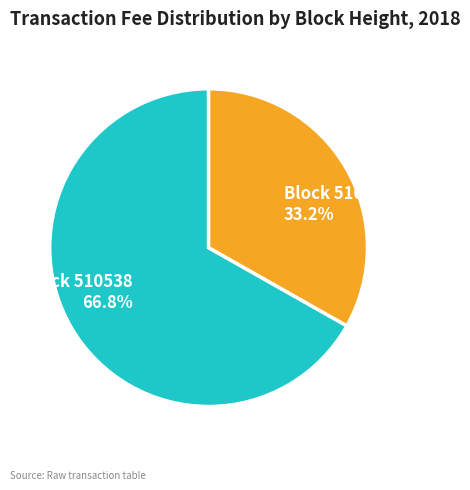

Combined, do Block 510538 and Block 510510 account for over 50%?

Yes